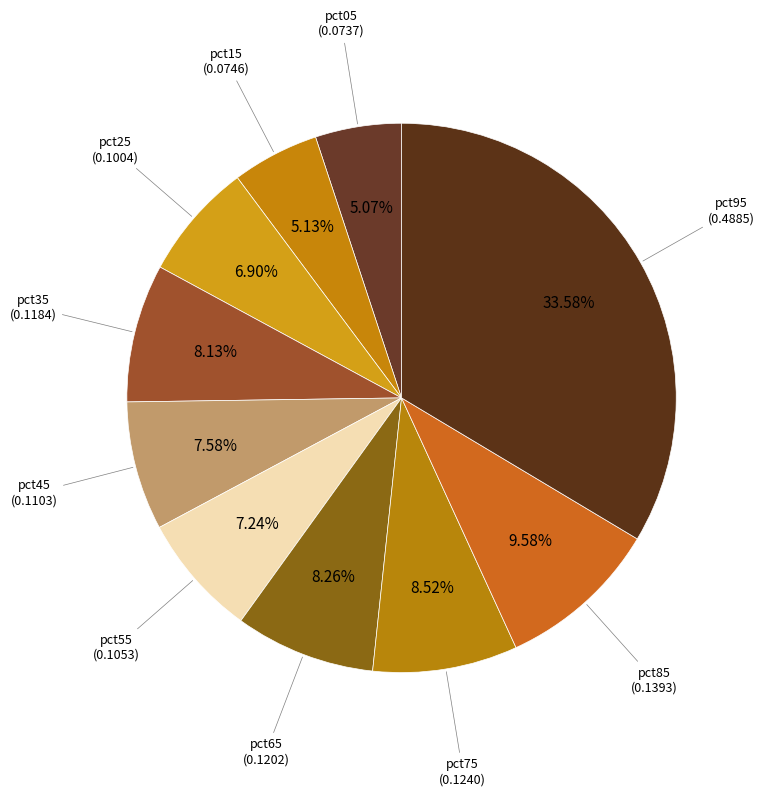

To the nearest percent, what percentage of the pie is pct25?

7%